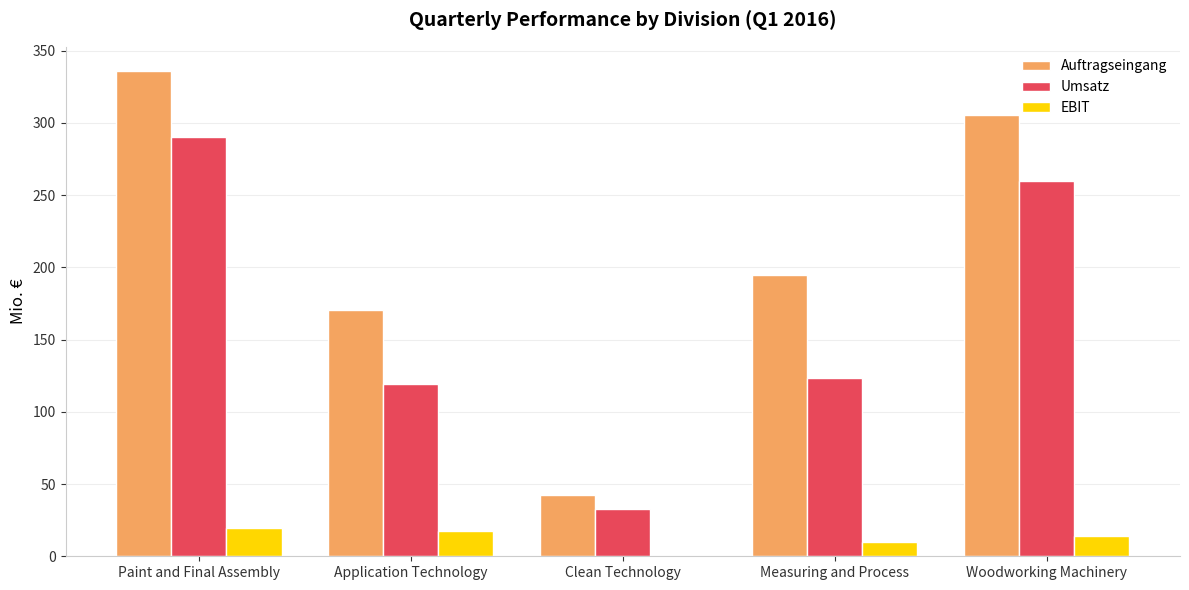

Reading left to right, list all the values displayed in this chart.

Auftragseingang: Paint and Final Assembly=335.9	Application Technology=170.3	Clean Technology=42.3	Measuring and Process=194.5	Woodworking Machinery=305.5
Umsatz: Paint and Final Assembly=290.4	Application Technology=119.2	Clean Technology=32.8	Measuring and Process=123.2	Woodworking Machinery=259.6
EBIT: Paint and Final Assembly=19.3	Application Technology=17.3	Clean Technology=0.3	Measuring and Process=9.6	Woodworking Machinery=14.3